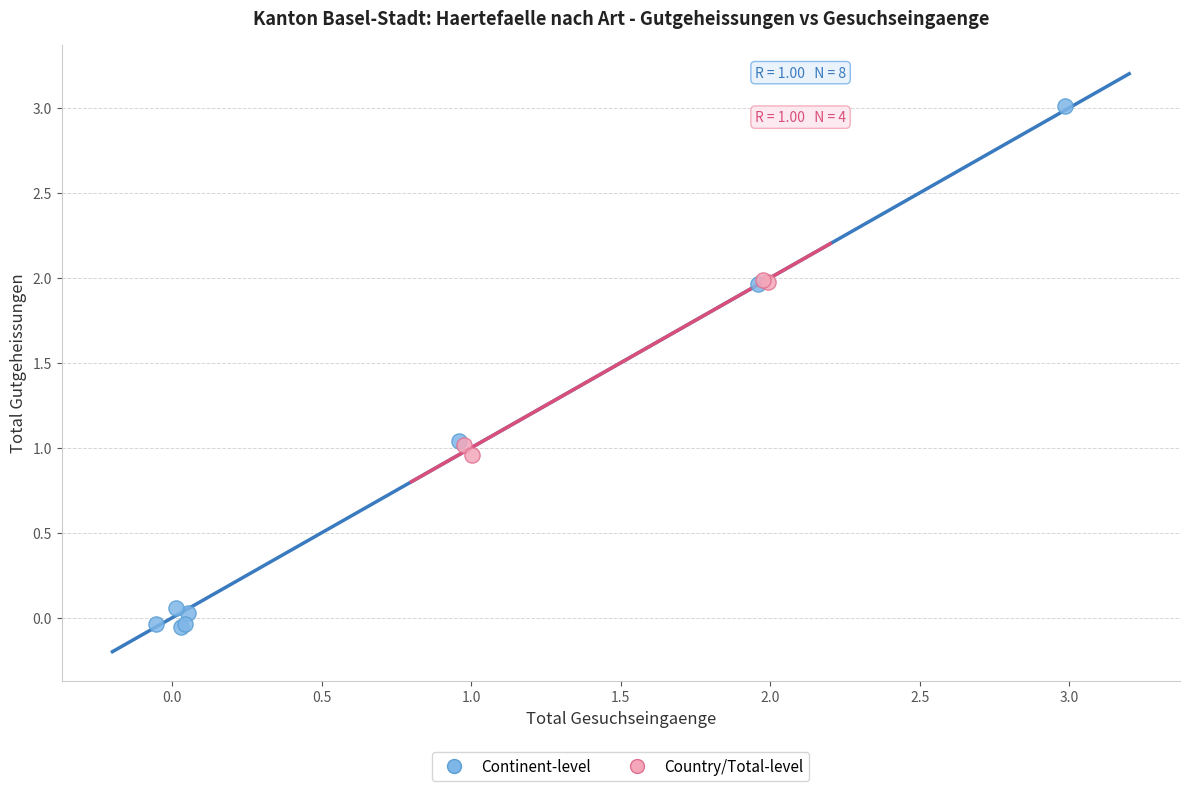

Which series contains the lowest Y value?

Continent-level